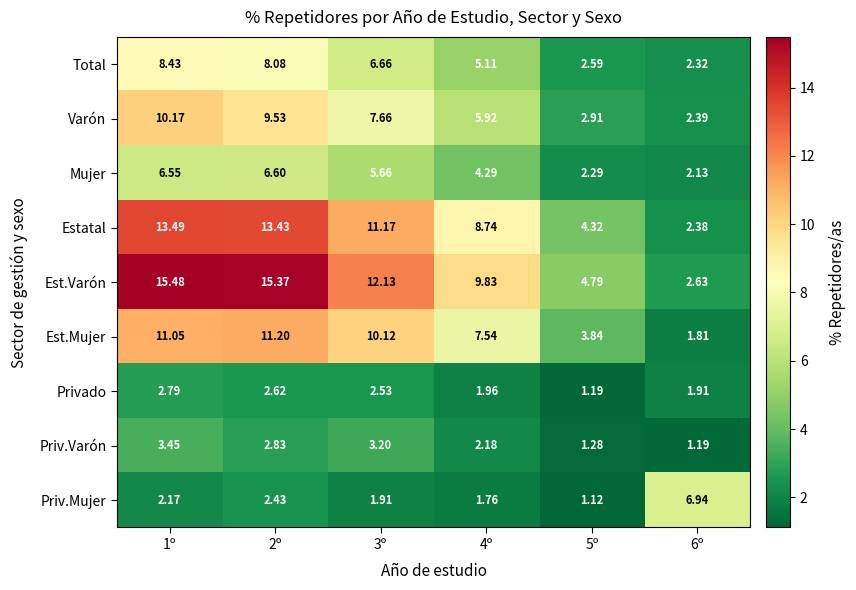

Is the value of Mujer at 2º greater than the value of Total at 2º?

No